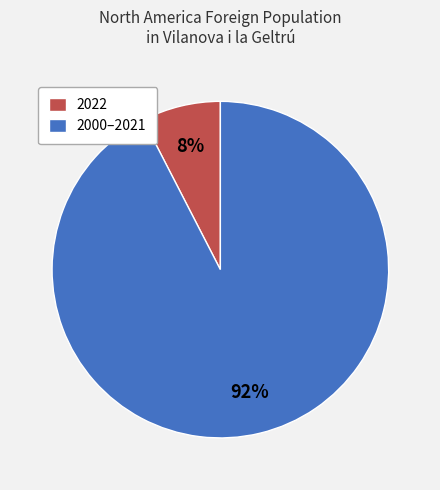

To the nearest percent, what percentage of the pie is 2022?

8%